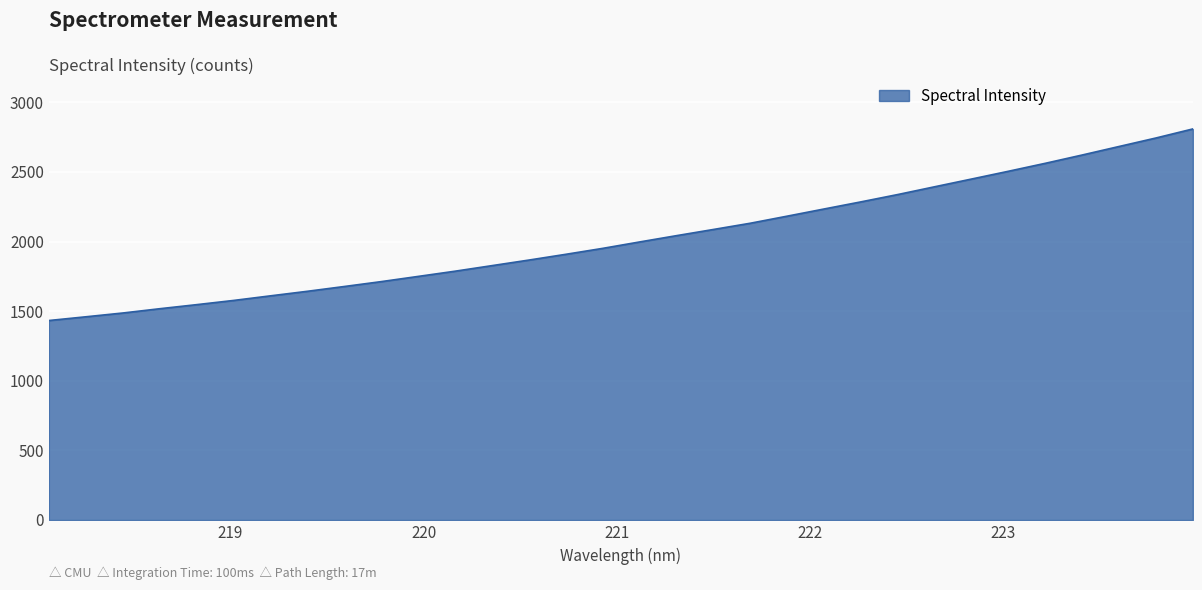

What is the greatest value displayed?

2809.0